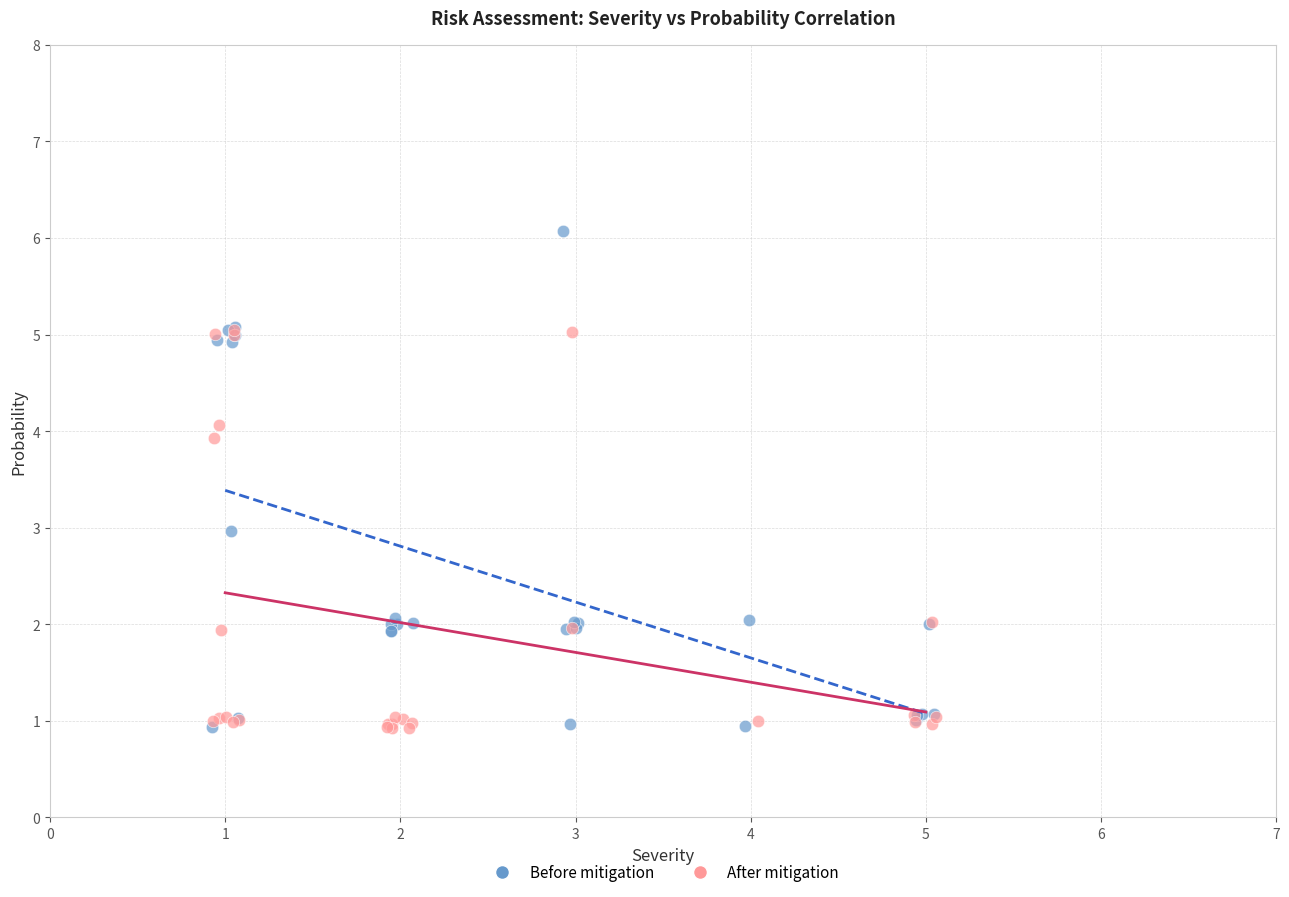

Which series contains the highest Y value?

Before mitigation